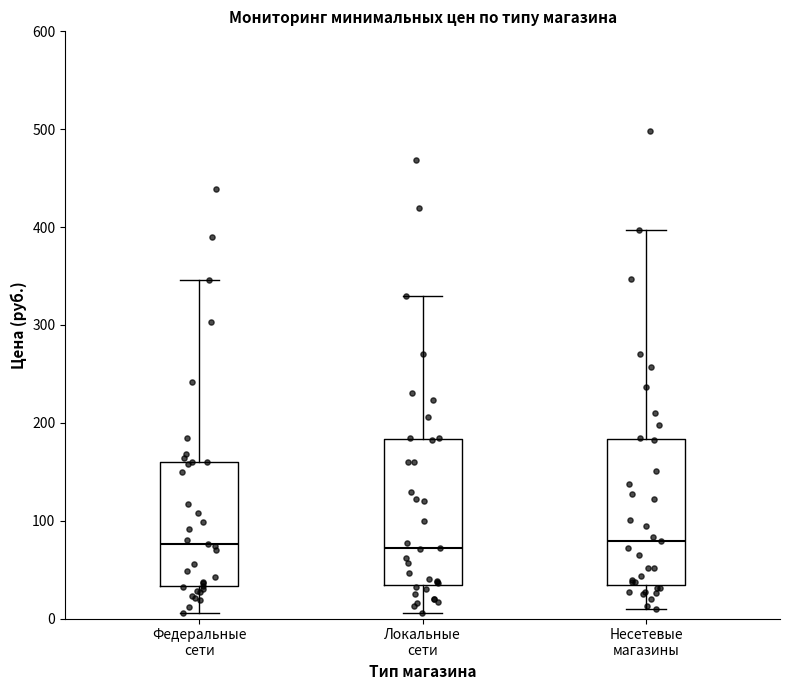

Where is the lower edge of the box for Федеральные сети on the y-axis? The values are not printed on the chart, so give them approximately, as read against the axis.

30